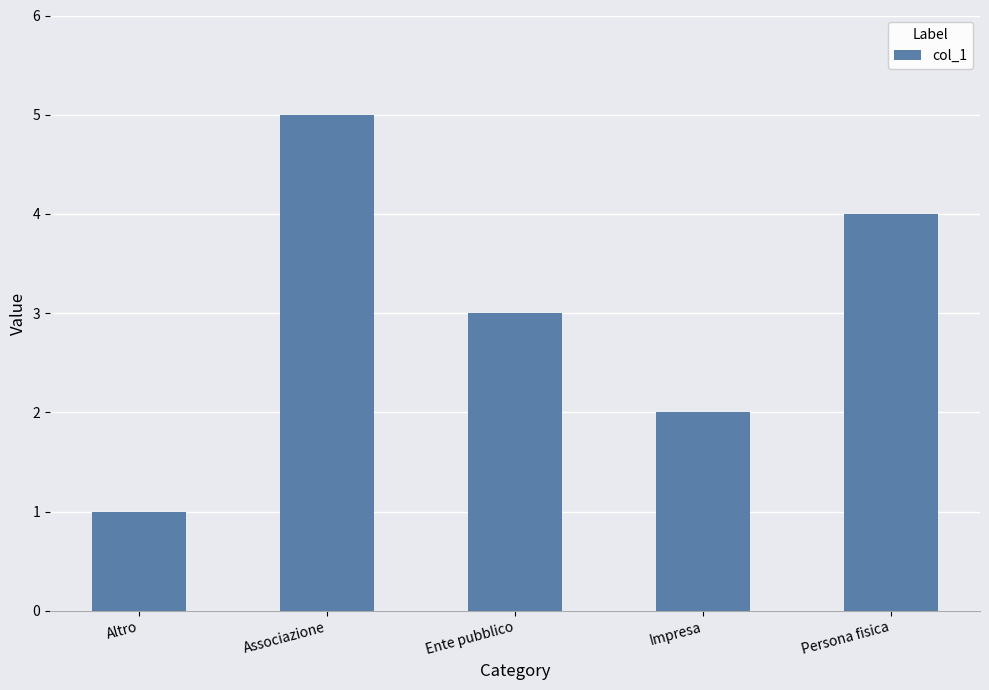

At which label is the value closest to 3?

Ente pubblico